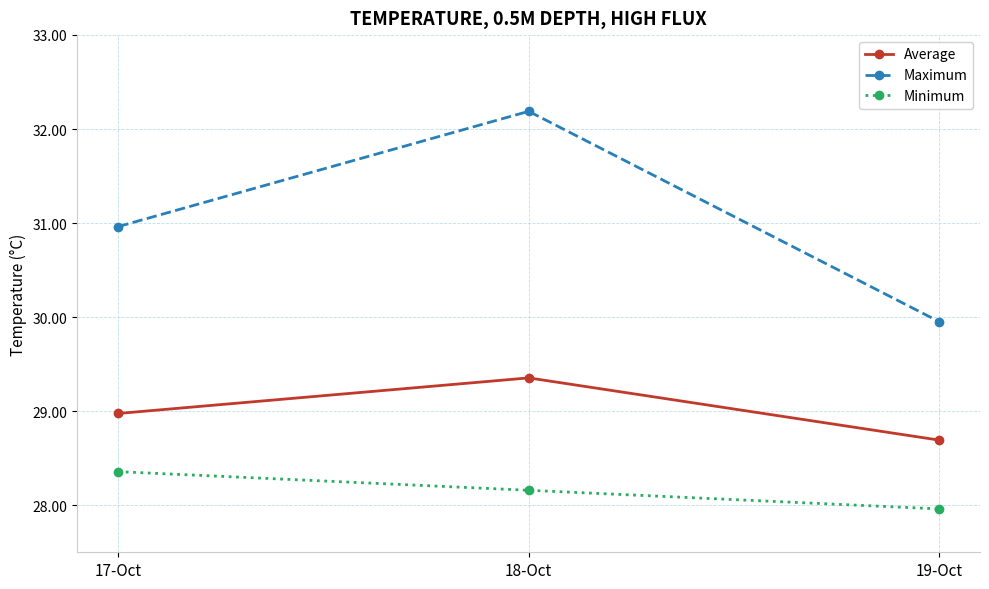

At 17-Oct, list the series in order from largest to smallest.

Maximum, Average, Minimum